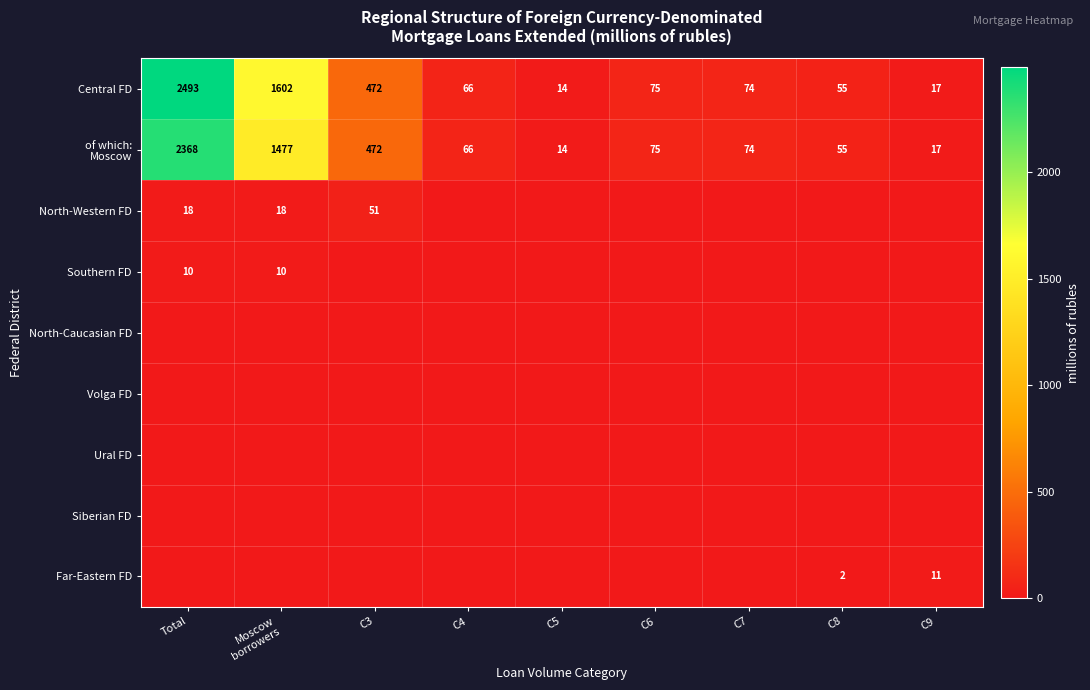

Which series has the widest spread of values?

Central FD